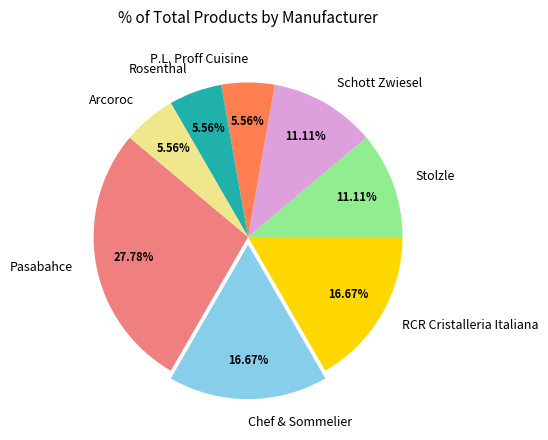

How much of the chart is everything except Stolzle?

88.9%